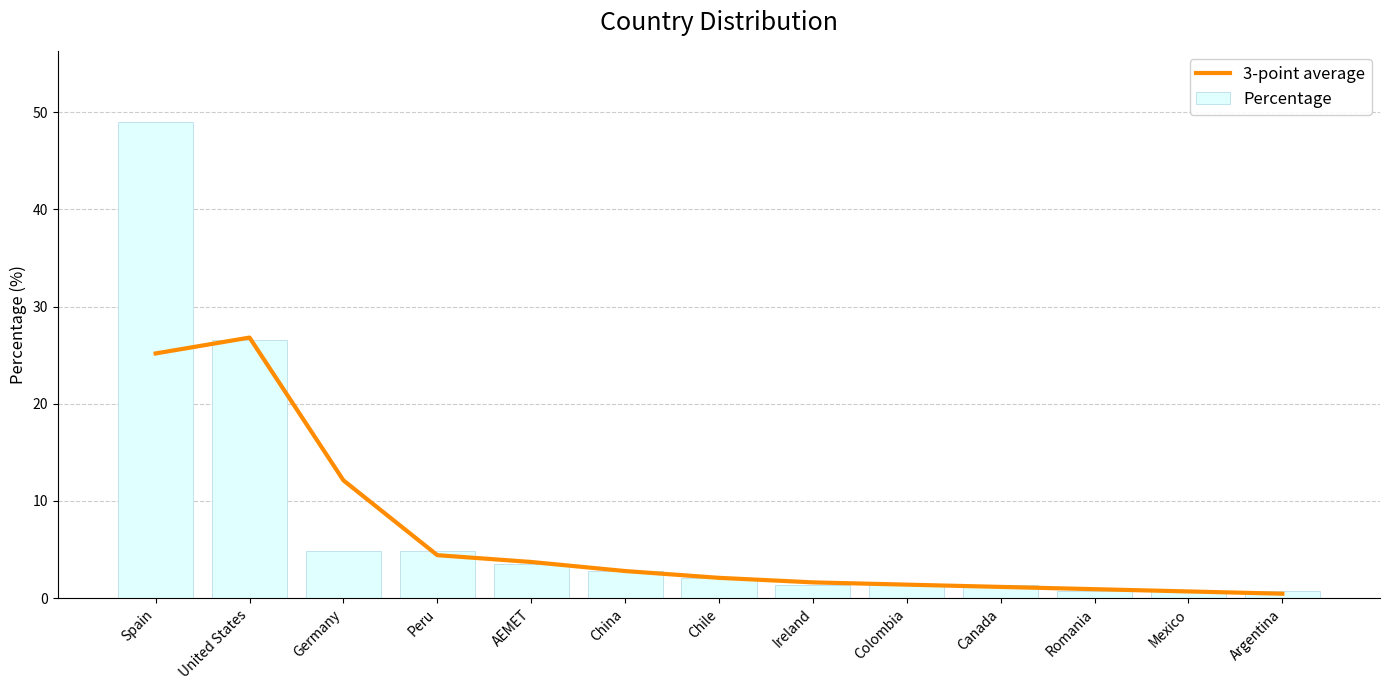

Reading right to left, list all the values displayed in this chart.

3-point average: Argentina=0.5	Mexico=0.7	Romania=0.9	Canada=1.2	Colombia=1.4	Ireland=1.6	Chile=2.1	China=2.8	AEMET=3.7	Peru=4.4	Germany=12.1	United States=26.8	Spain=25.2
Percentage: Argentina=0.7	Mexico=0.7	Romania=0.7	Canada=1.4	Colombia=1.4	Ireland=1.4	Chile=2.1	China=2.8	AEMET=3.5	Peru=4.9	Germany=4.9	United States=26.6	Spain=49.0